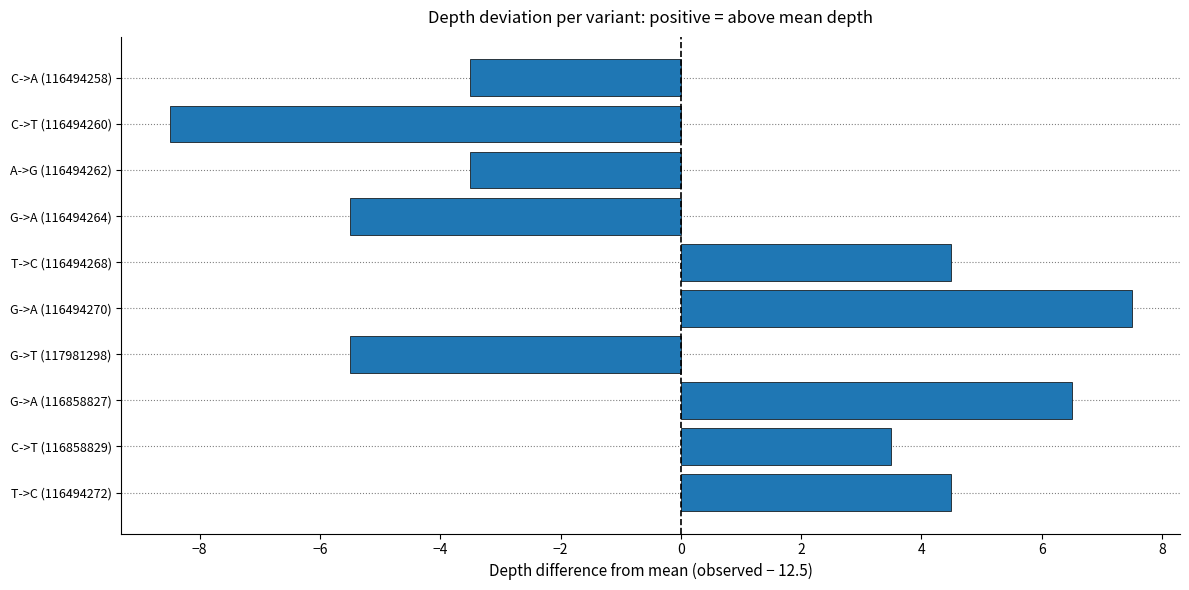

What is the smallest value displayed?

-8.5